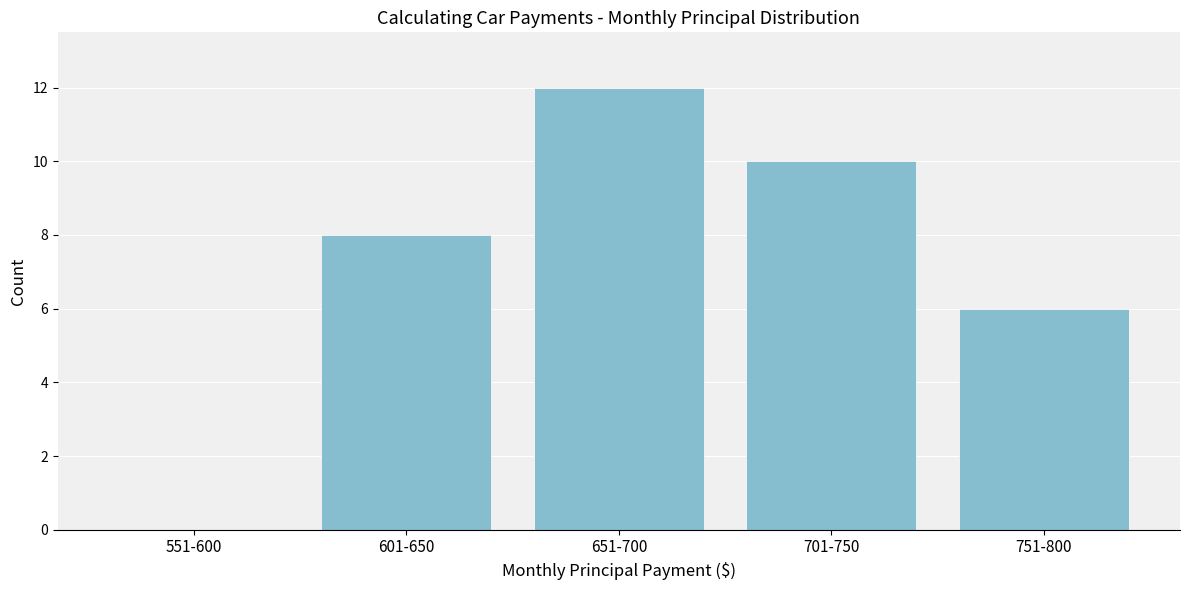

Reading right to left, extract all data points from this chart.

751-800=6	701-750=10	651-700=12	601-650=8	551-600=0